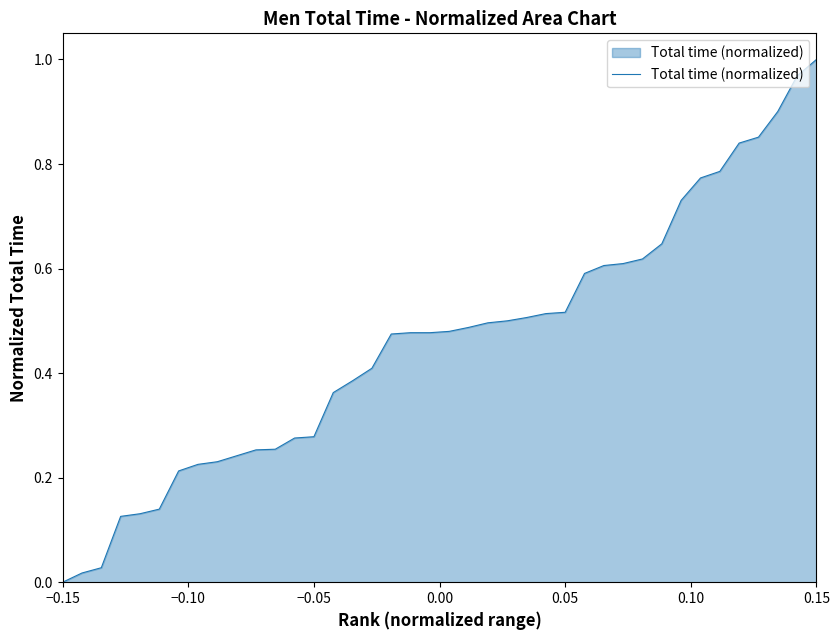

Reading right to left, list all the values displayed in this chart.

1.0	1.0	0.9	0.9	0.8	0.8	0.8	0.7	0.6	0.6	0.6	0.6	0.6	0.5	0.5	0.5	0.5	0.5	0.5	0.5	0.5	0.5	0.5	0.4	0.4	0.4	0.3	0.3	0.3	0.3	0.2	0.2	0.2	0.2	0.1	0.1	0.1	0.0	0.0	0.0